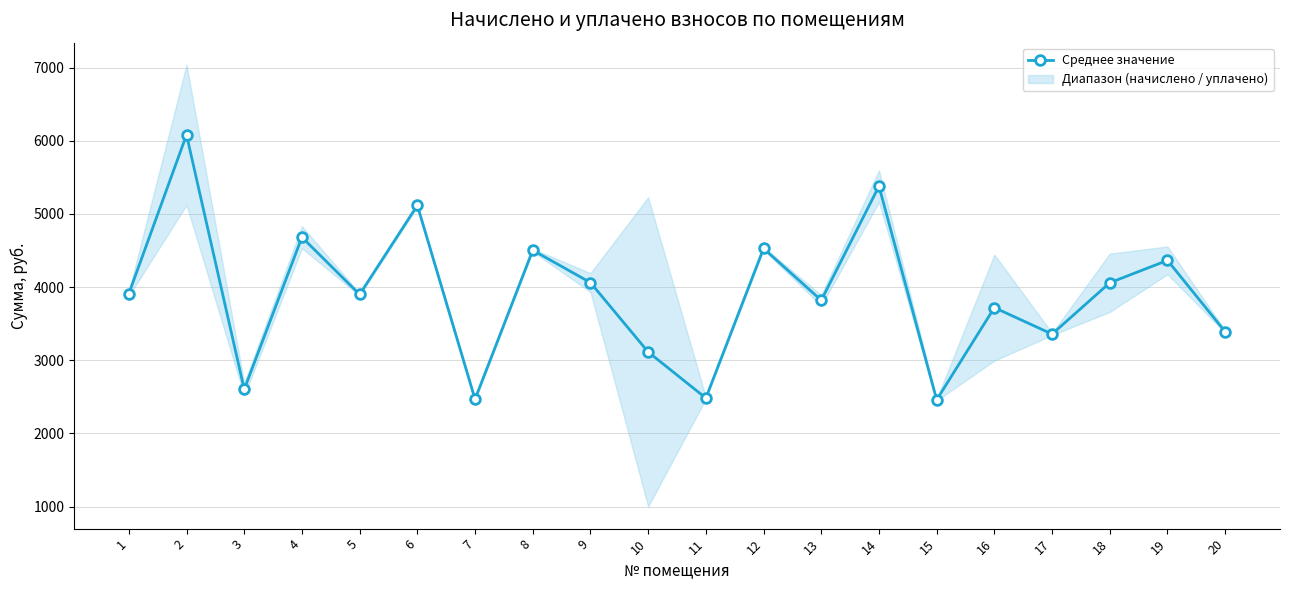

Approximately how many times larger is the value at 1 compared to 14?

0.7